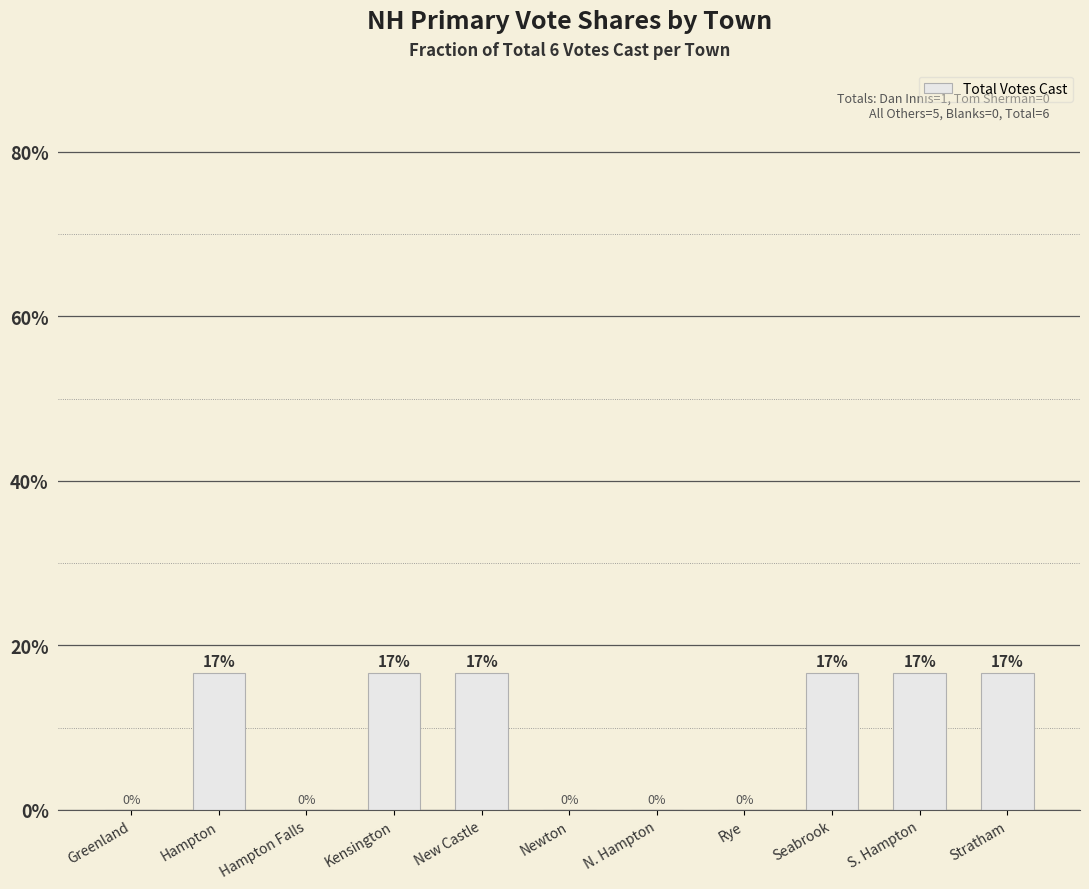

What value does the data have at New Castle?

0.2